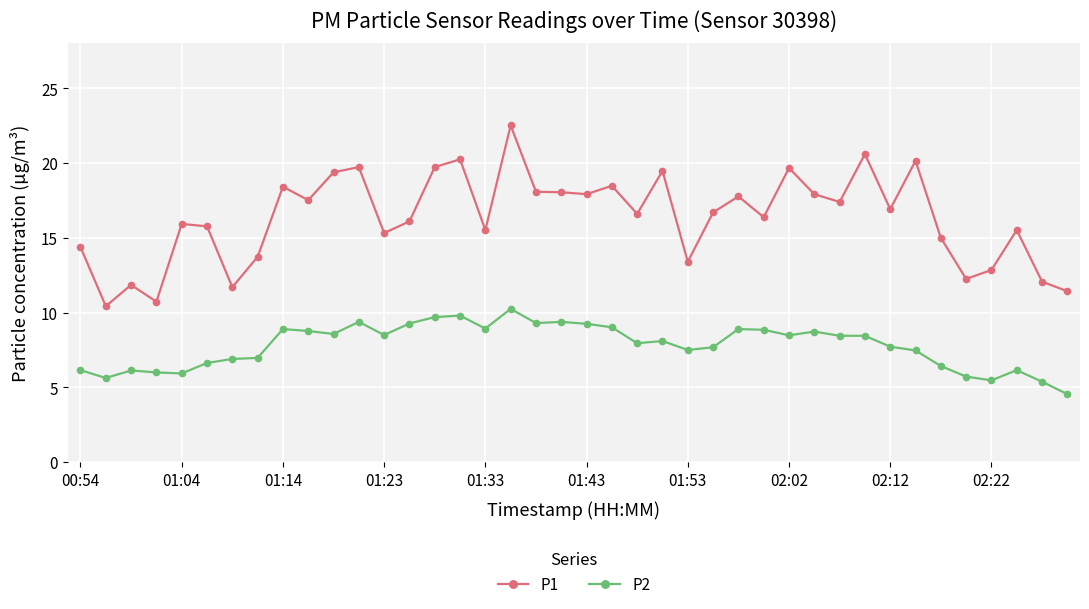

Which series has the largest total across all categories?

P1